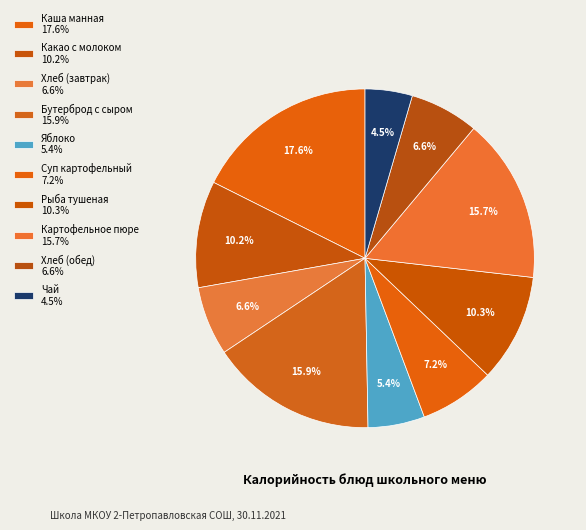

Does any single category account for the majority?

No